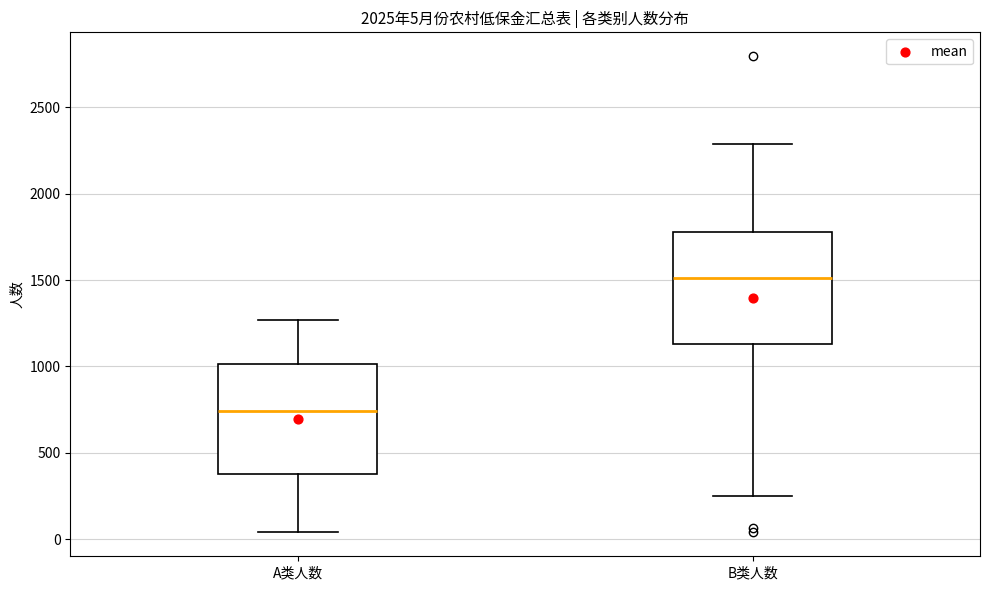

Which box's median line is the lowest?

A类人数